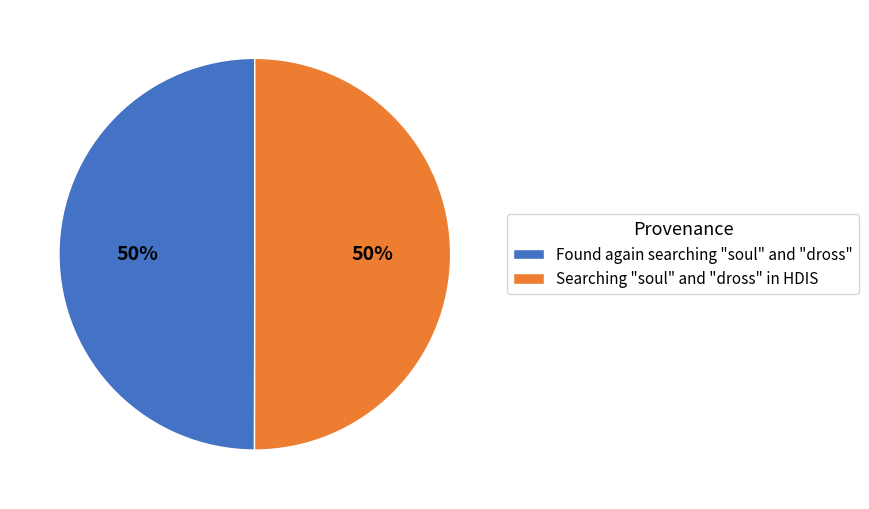

To the nearest percent, what is the average slice percentage?

50%